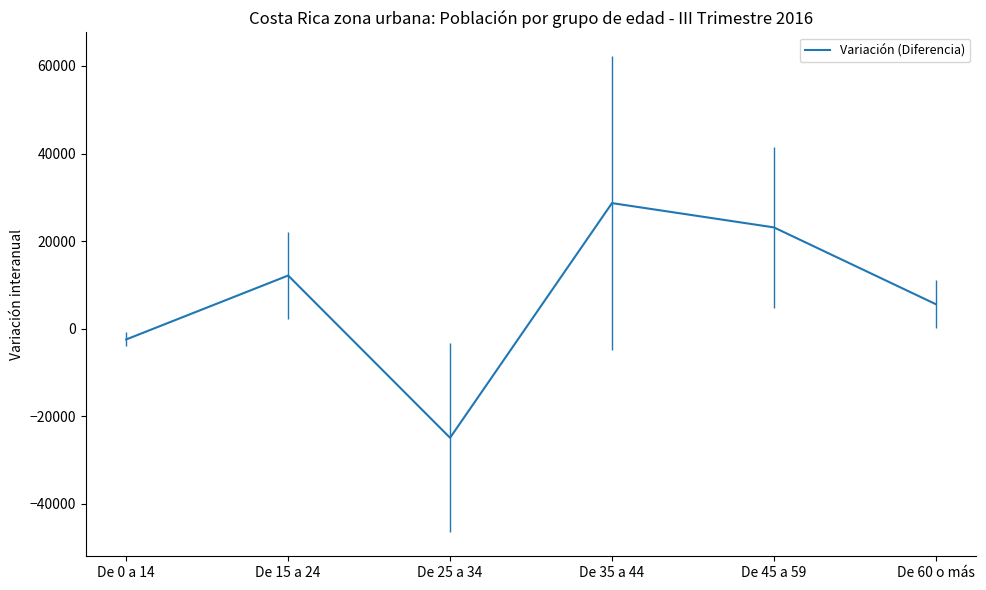

What is the sum of the values at De 35 a 44 and De 15 a 24?

40807